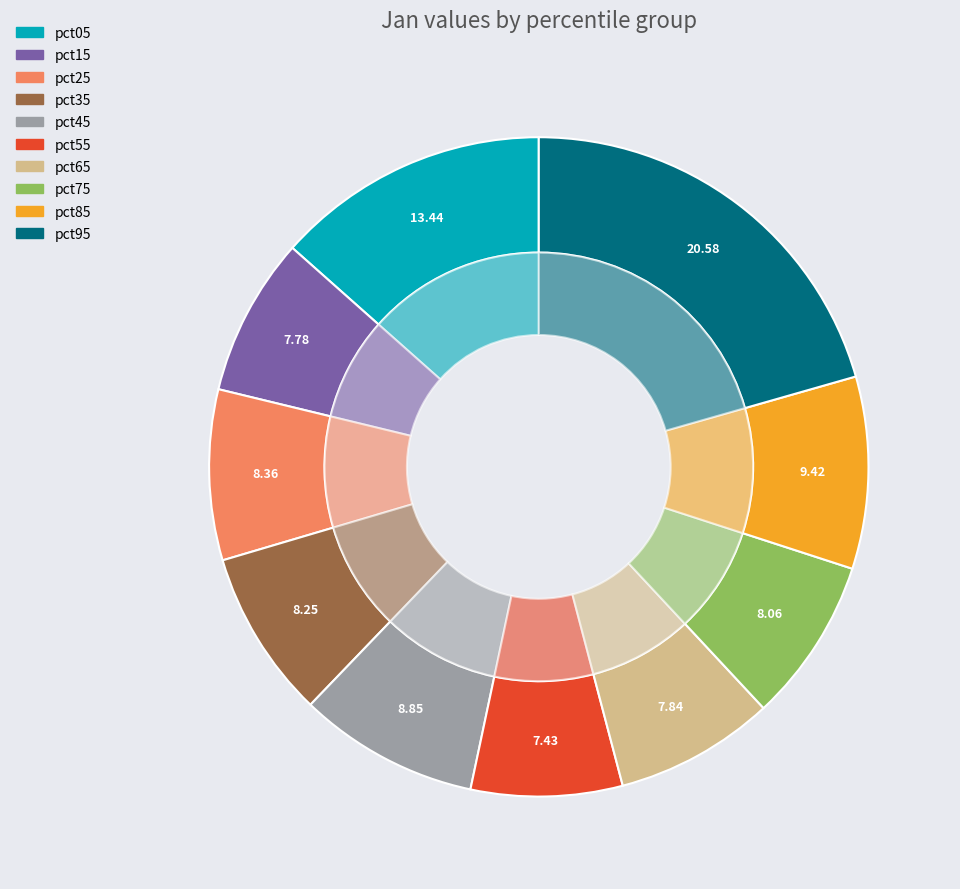

What percentage do pct75 and pct35 together represent?

16.3%